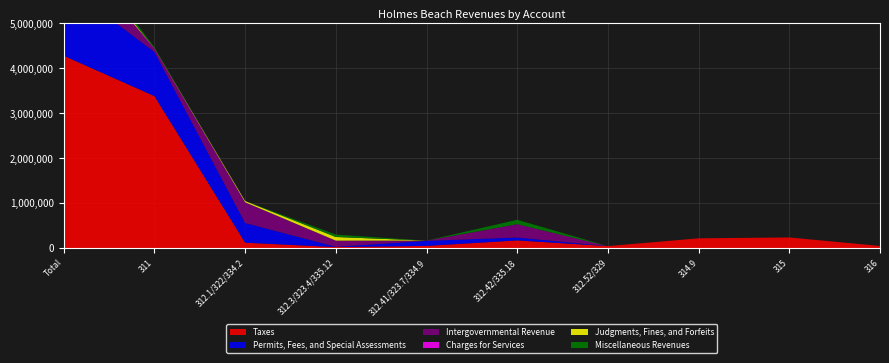

Reading left to right, extract all data points from this chart.

Taxes: 4275551	3378209	118819	21313	47390	169965	42959	215761	235367	45768
Permits, Fees, and Special Assessments: 1604027	982100	438404	6799	112286	64438	0	0	0	0
Intergovernmental Revenue: 960991	66000	456954	136710	5316	296011	0	0	0	0
Charges for Services: 14113	9406	4707	0	0	0	0	0	0	0
Judgments, Fines, and Forfeits: 107809	1800	25419	80590	0	0	0	0	0	0
Miscellaneous Revenues: 175918	23850	0	54318	0	97750	0	0	0	0